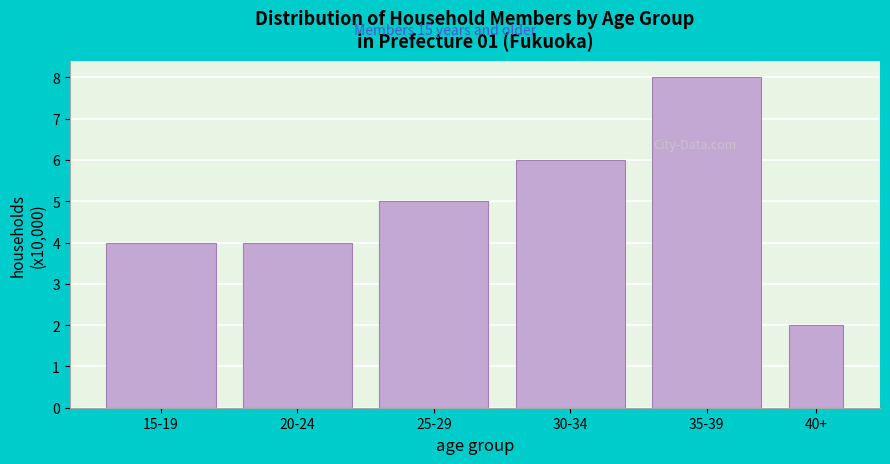

Reading left to right, what are all the values shown in this chart?

15-19=4	20-24=4	25-29=5	30-34=6	35-39=8	40+=2